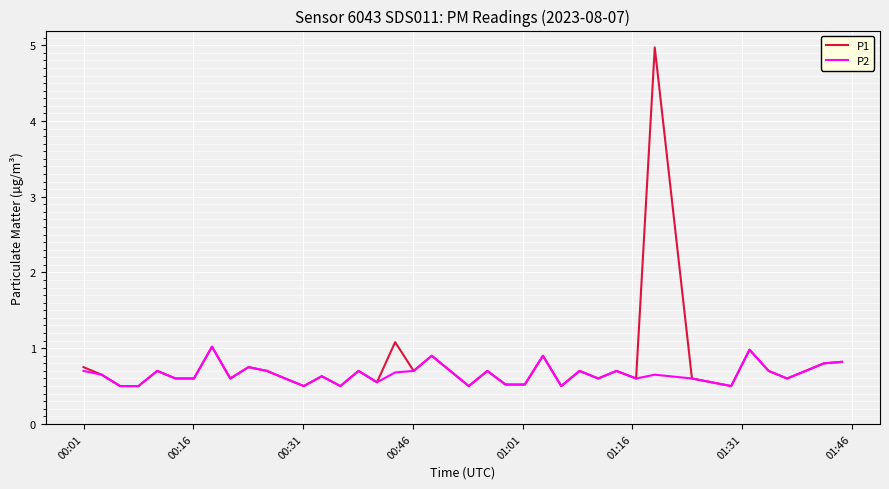

List the series in order of their peak value, highest first.

P1, P2